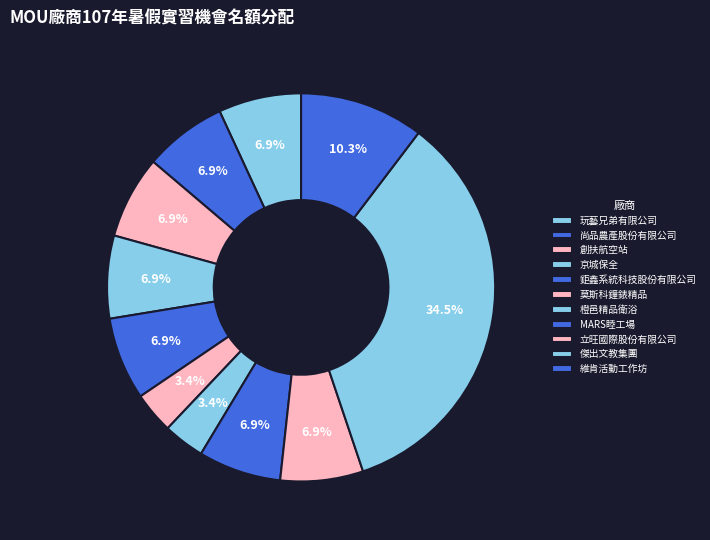

To the nearest percent, what is the difference between the largest and smallest slice percentages?

31%